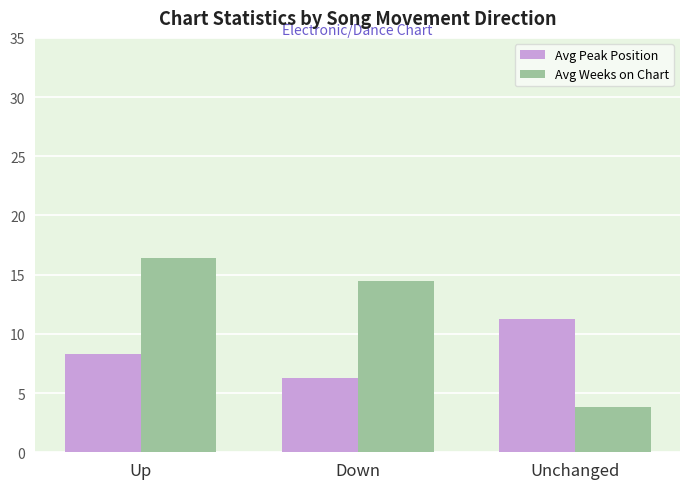

Which label corresponds to the largest value in the chart?

Up